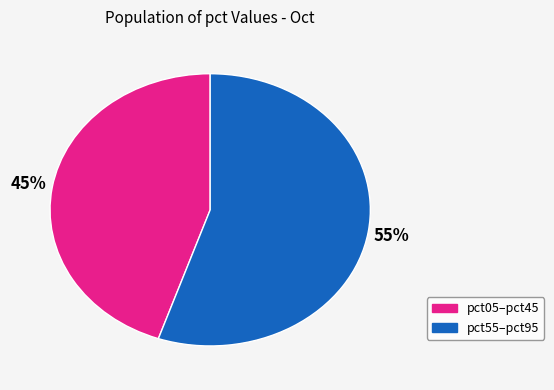

Does any single category account for the majority?

Yes